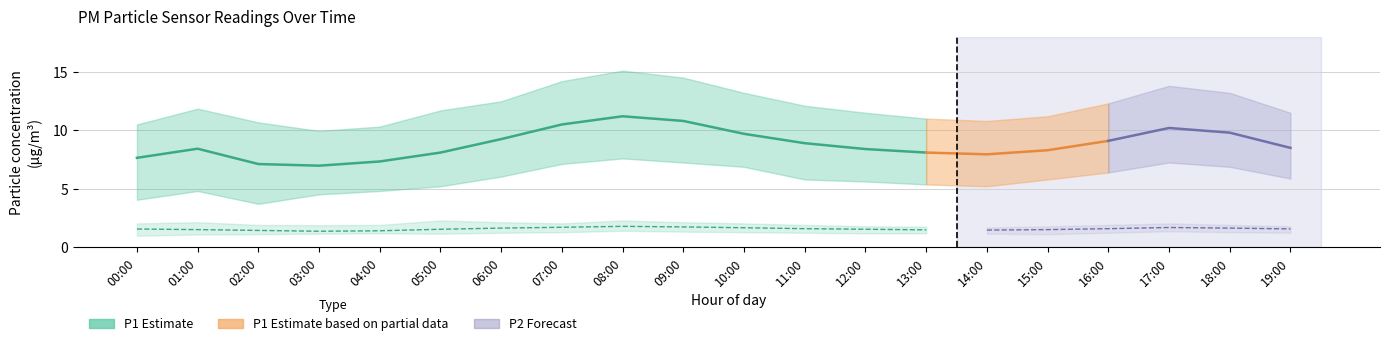

What is the minimum value shown in the chart?

1.0